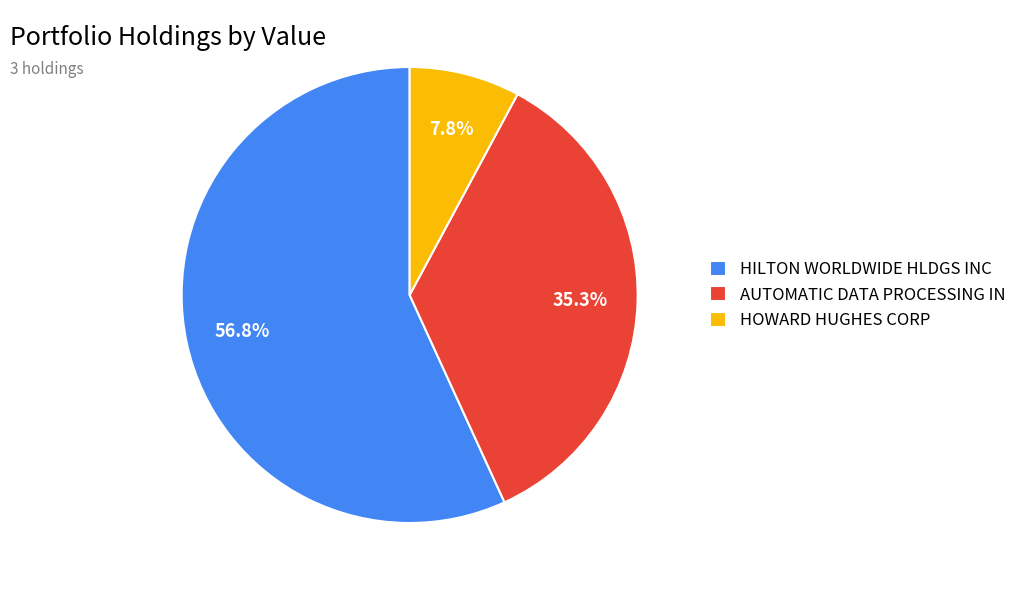

What percentage is the HOWARD HUGHES CORP slice, to the nearest percent?

8%